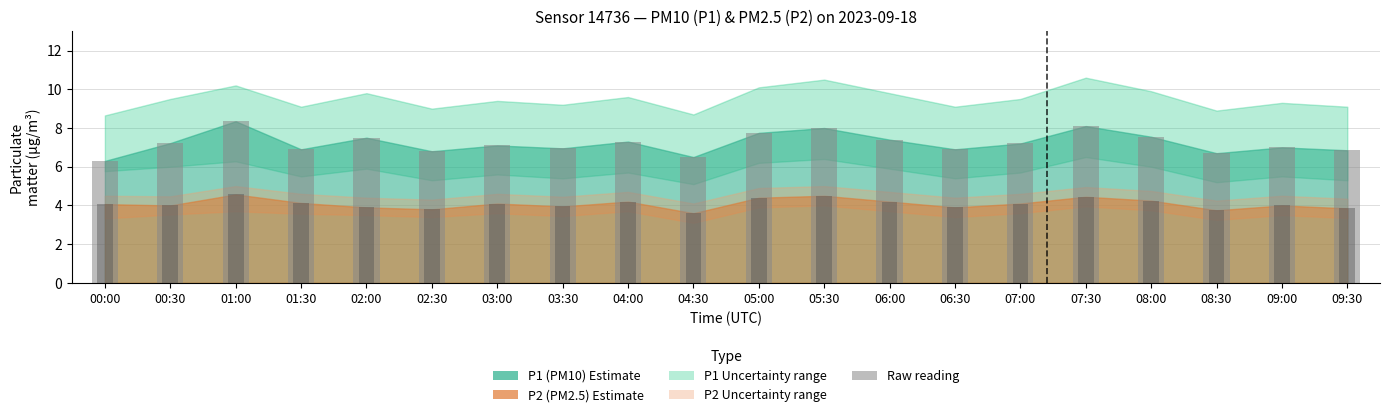

What is the label of the 11th bar from the right?

04:30